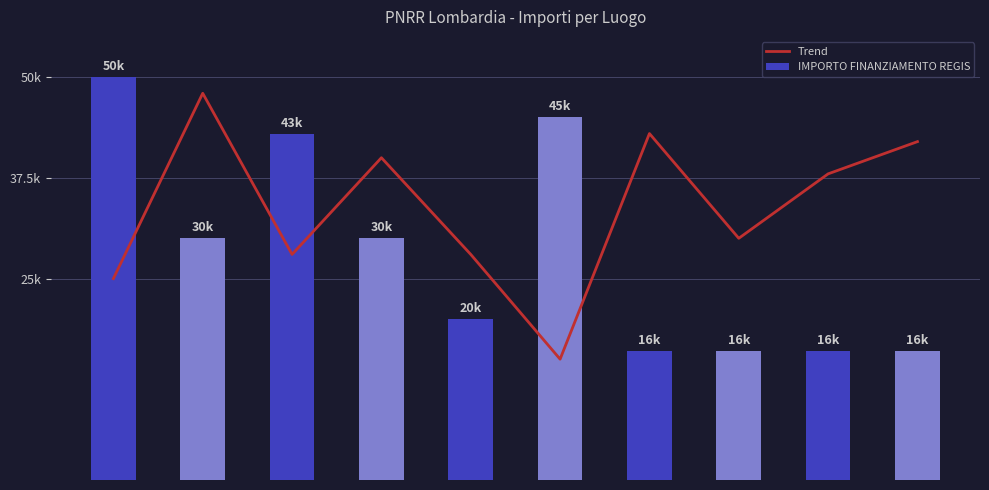

Is the value of IMPORTO FINANZIAMENTO REGIS at 4 greater than the value of Trend at 4?

No